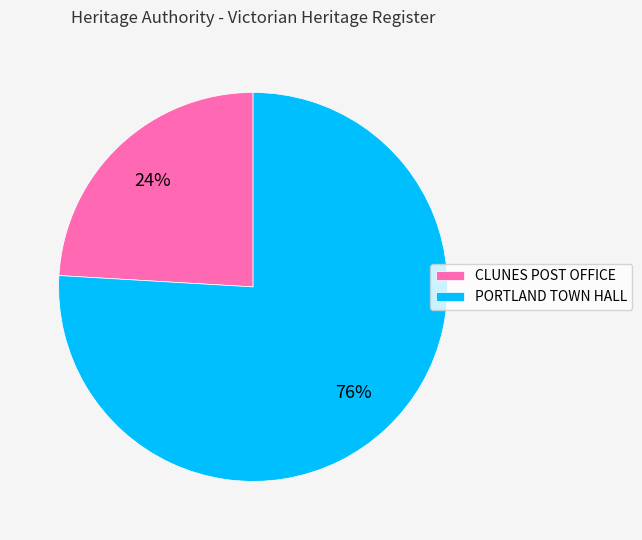

Is there any slice that represents more than half of the pie?

Yes